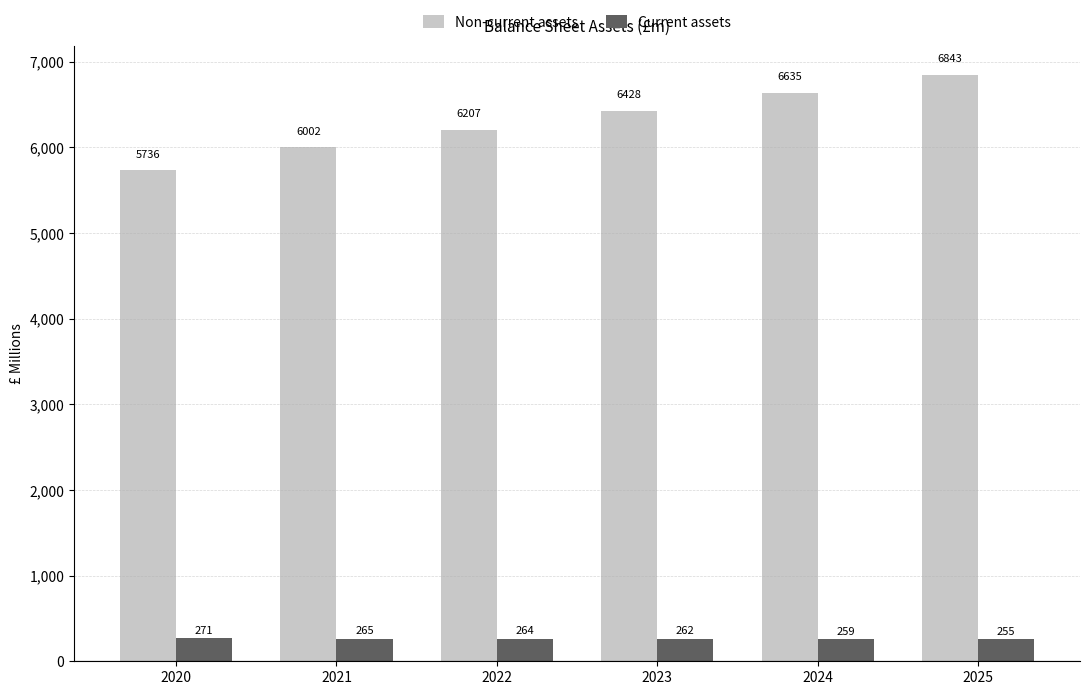

What is the maximum value shown in the chart?

6843.2